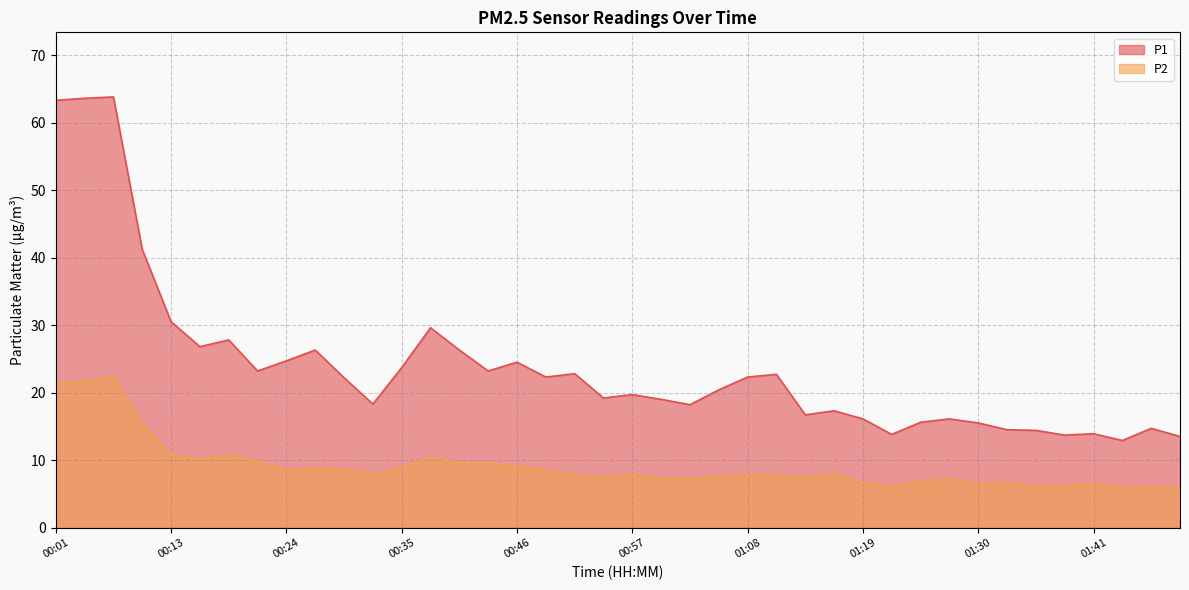

Where is the first local maximum for P1?

00:07